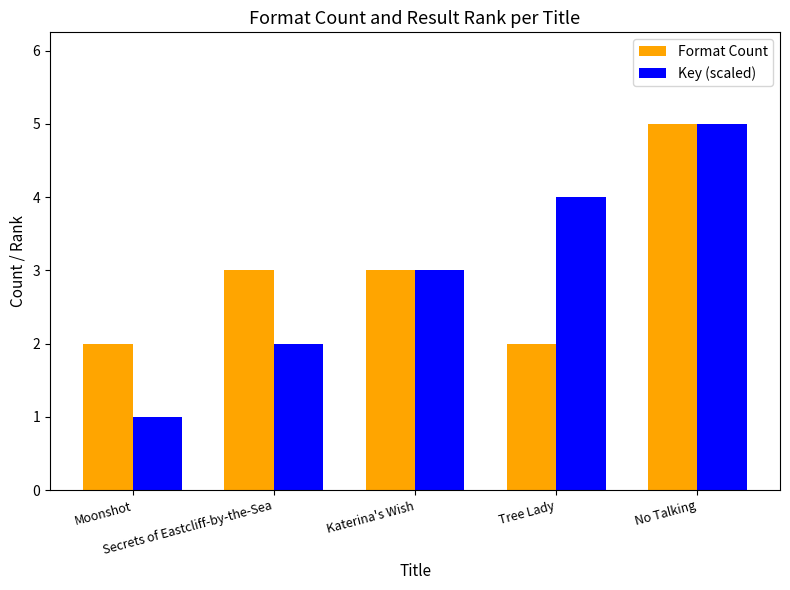

What is the label of the 2nd bar from the left?

Secrets of Eastcliff-by-the-Sea